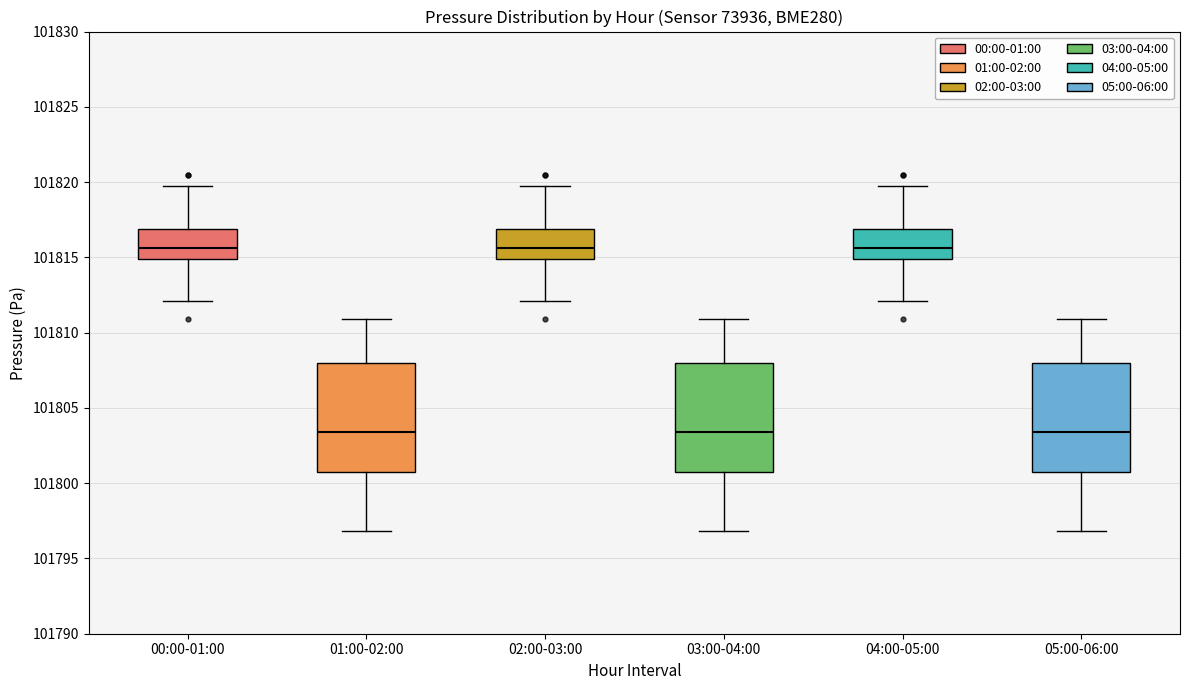

Where does the median line of the box for 02:00-03:00 sit on the y-axis? The values are not printed on the chart, so give them approximately, as read against the axis.

101815.5